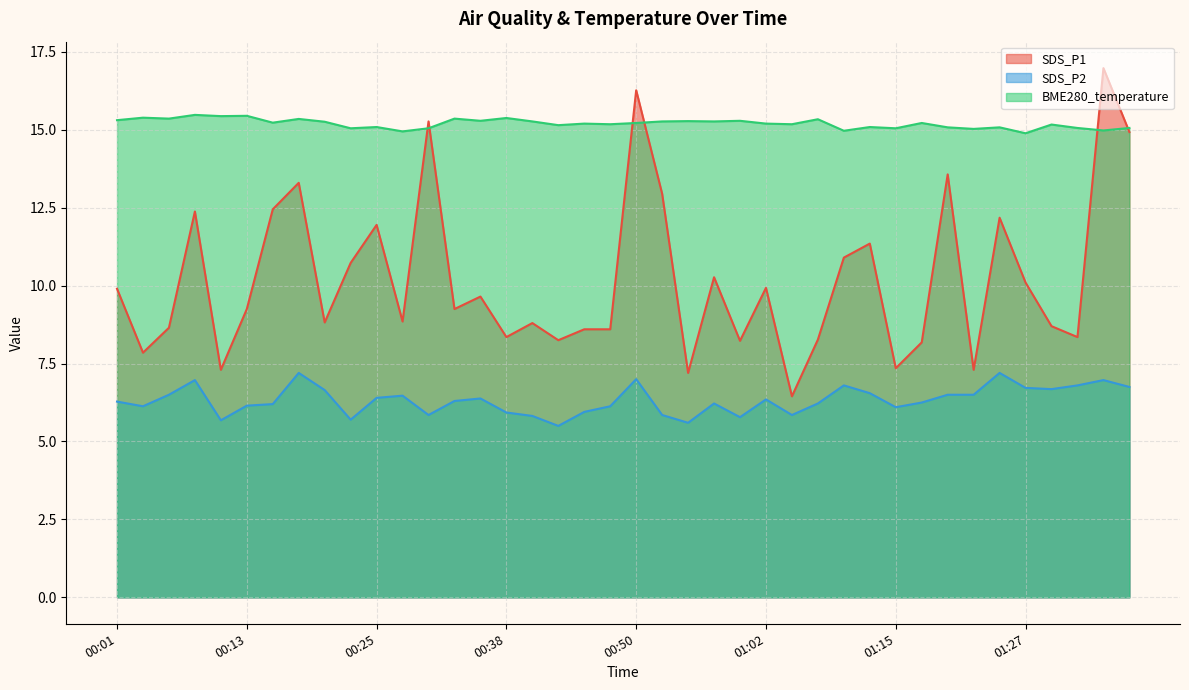

What is the value of the SDS_P1 point at the 37th from the left?

8.7